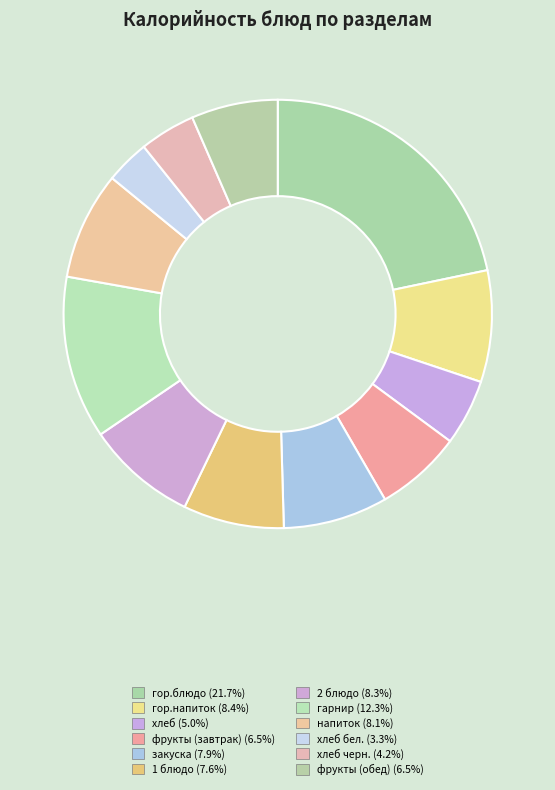

To the nearest percent, what is the average slice percentage?

8%